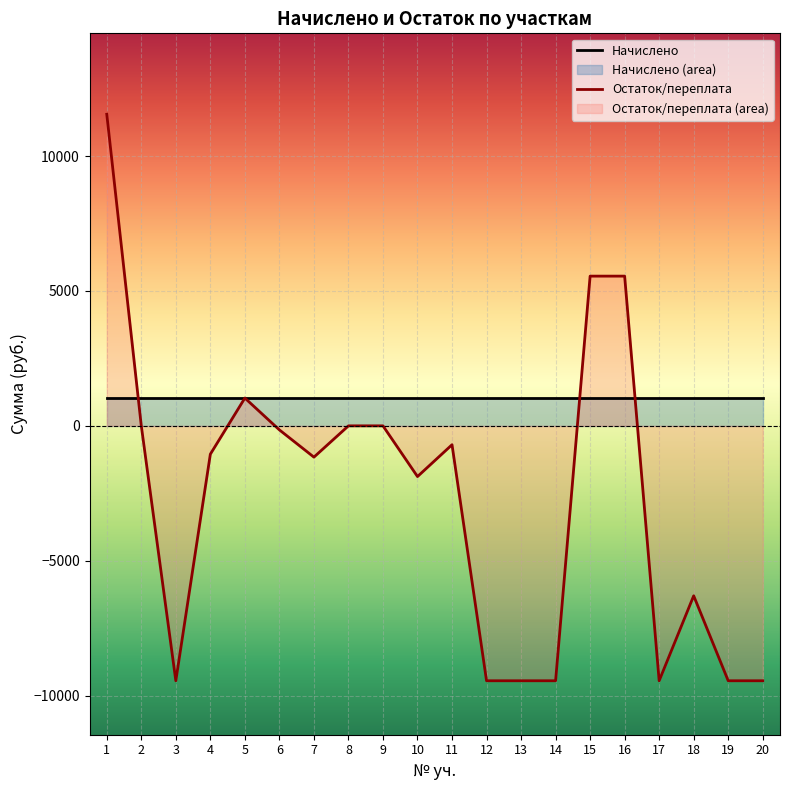

True or false: Остаток/переплата has more than 0 points higher than both neighbors.

True